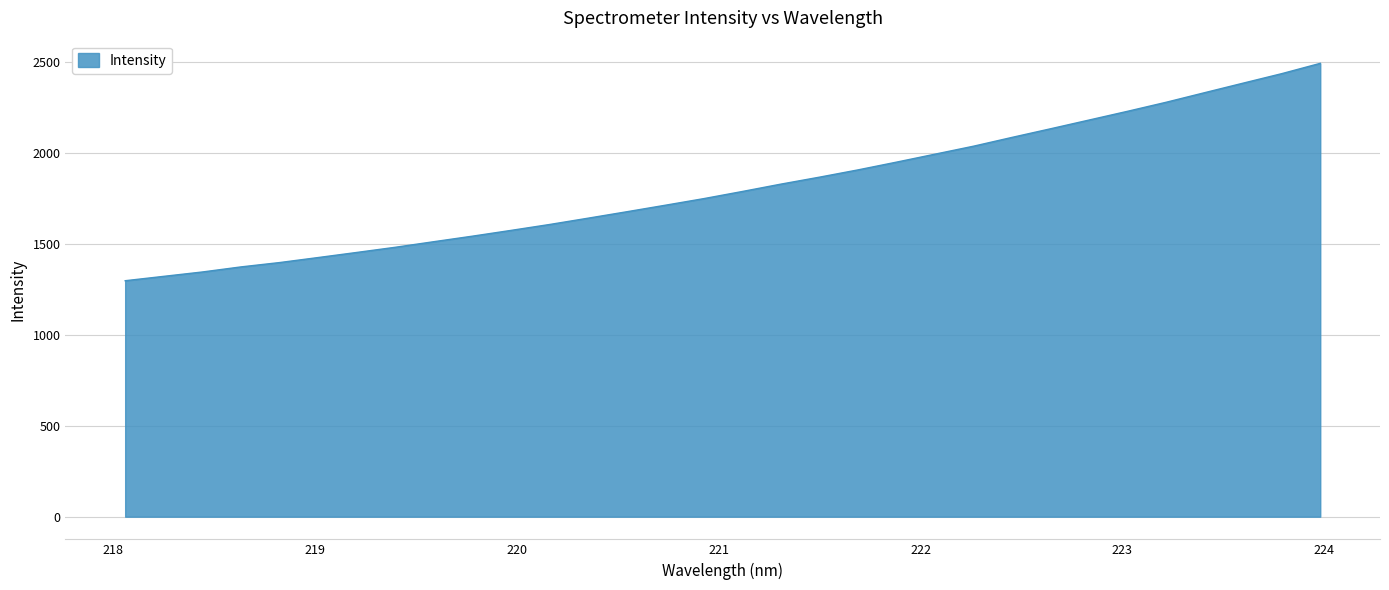

What is the greatest value displayed?

2493.4